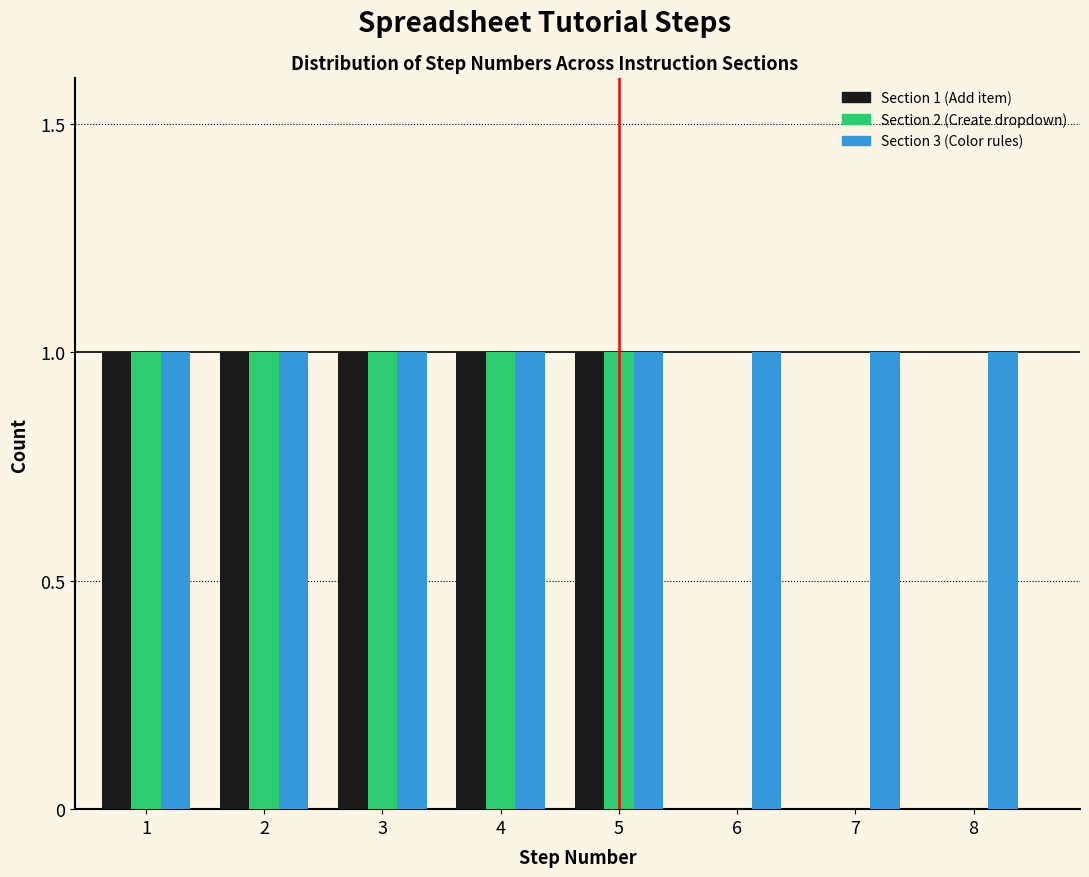

Reading left to right, list all the values displayed in this chart.

Section 1 (Add item): 1=1	2=1	3=1	4=1	5=1	6=0	7=0	8=0
Section 2 (Create dropdown): 1=1	2=1	3=1	4=1	5=1	6=0	7=0	8=0
Section 3 (Color rules): 1=1	2=1	3=1	4=1	5=1	6=1	7=1	8=1